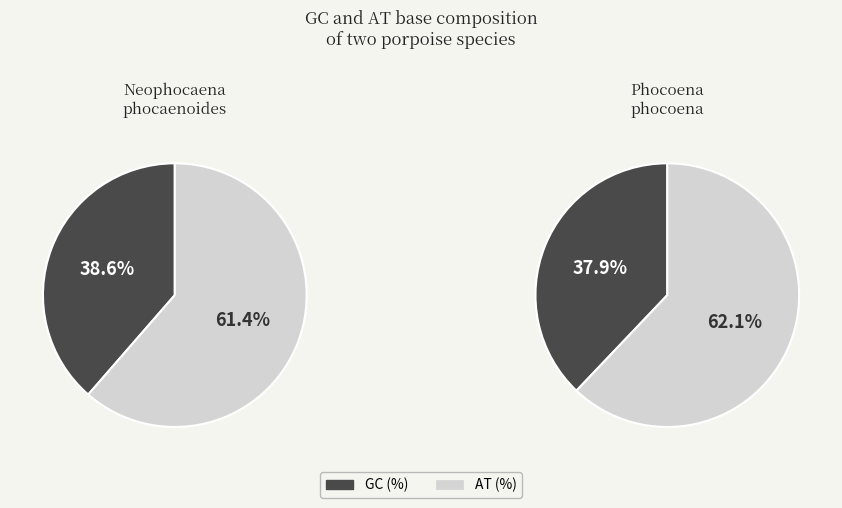

Is it true that Neophocaena phocaenoides is 50% of the pie?

True